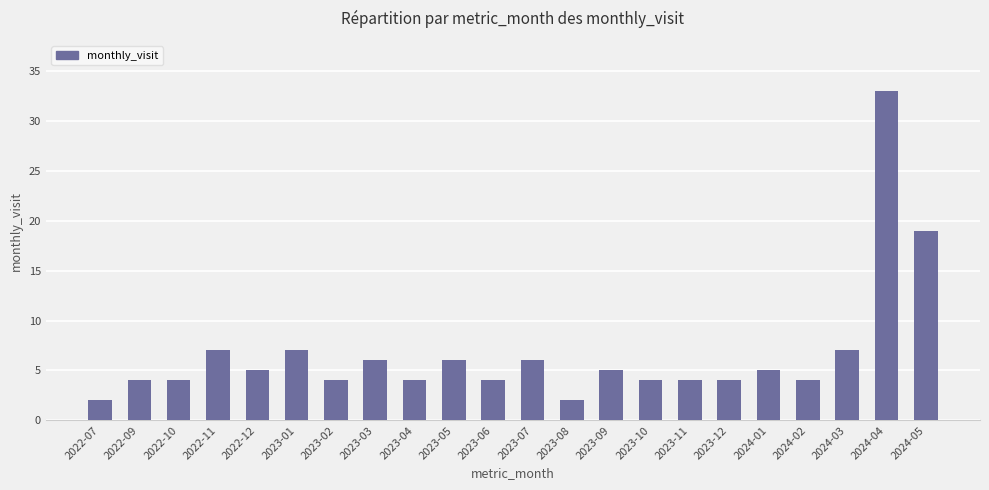

What value does the data have at 2024-02, to the nearest 5?

5